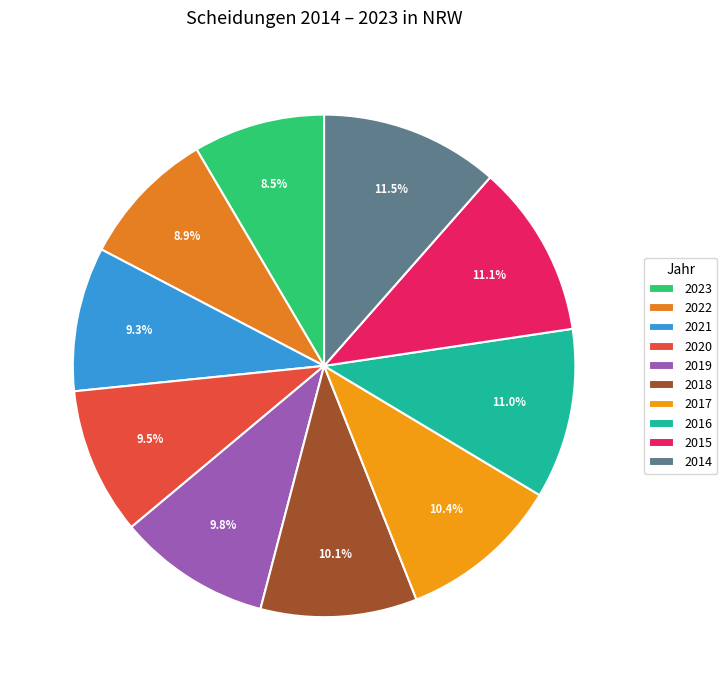

To the nearest percent, what is the difference between the largest and smallest slice percentages?

3%